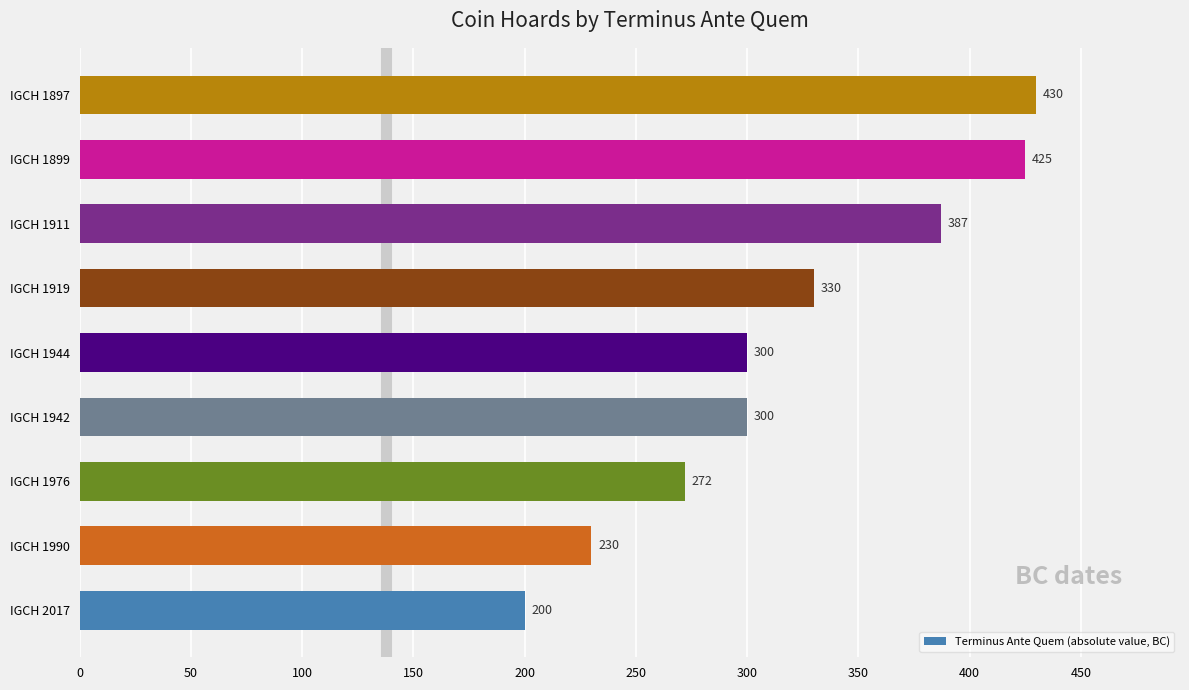

What is the approximate value at IGCH 1944, to the nearest 5?

300